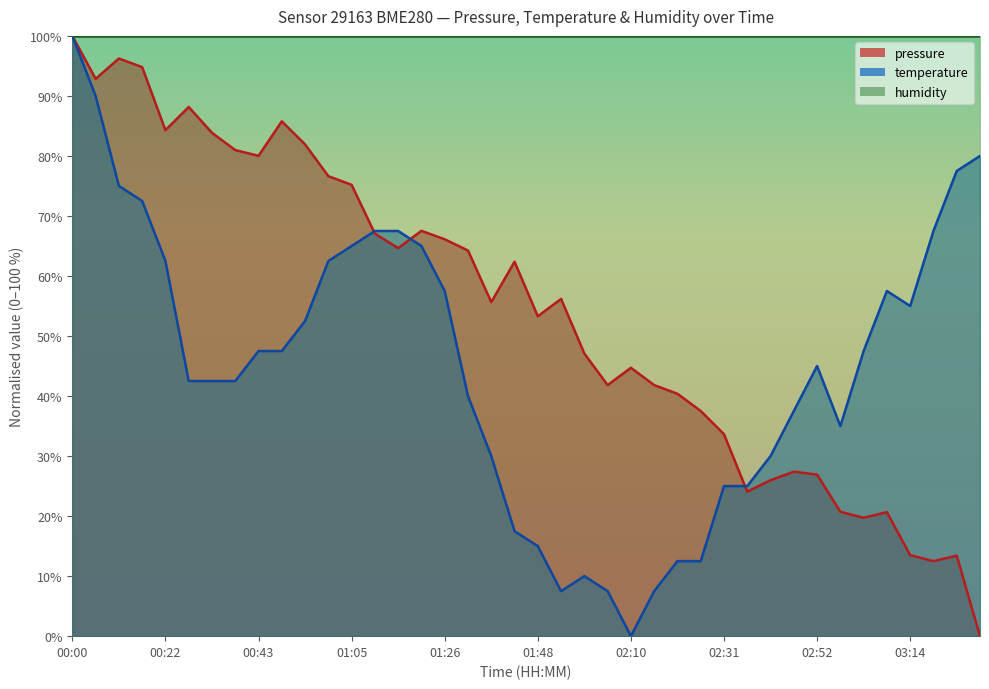

Reading left to right, extract all data points from this chart.

pressure: 100.0	92.8	96.2	94.8	84.3	88.2	83.9	81.0	80.0	85.8	81.9	76.6	75.2	67.1	64.6	67.5	66.1	64.2	55.6	62.4	53.3	56.2	47.1	41.8	44.7	41.8	40.4	37.5	33.6	24.1	26.0	27.4	26.9	20.7	19.7	20.7	13.5	12.5	13.4	0.0
temperature: 100.0	90.0	75.0	72.5	62.5	42.5	42.5	42.5	47.5	47.5	52.5	62.5	65.0	67.5	67.5	65.0	57.5	40.0	30.0	17.5	15.0	7.5	10.0	7.5	0.0	7.5	12.5	12.5	25.0	25.0	30.0	37.5	45.0	35.0	47.5	57.5	55.0	67.5	77.5	80.0